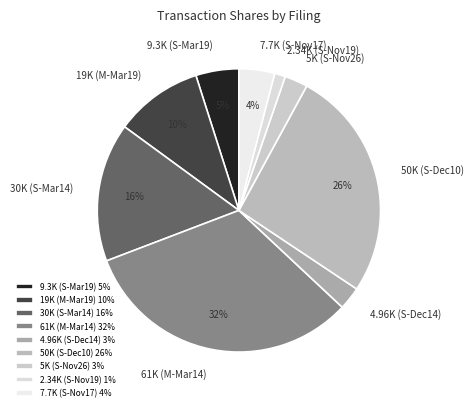

How many segments does this pie chart have?

9